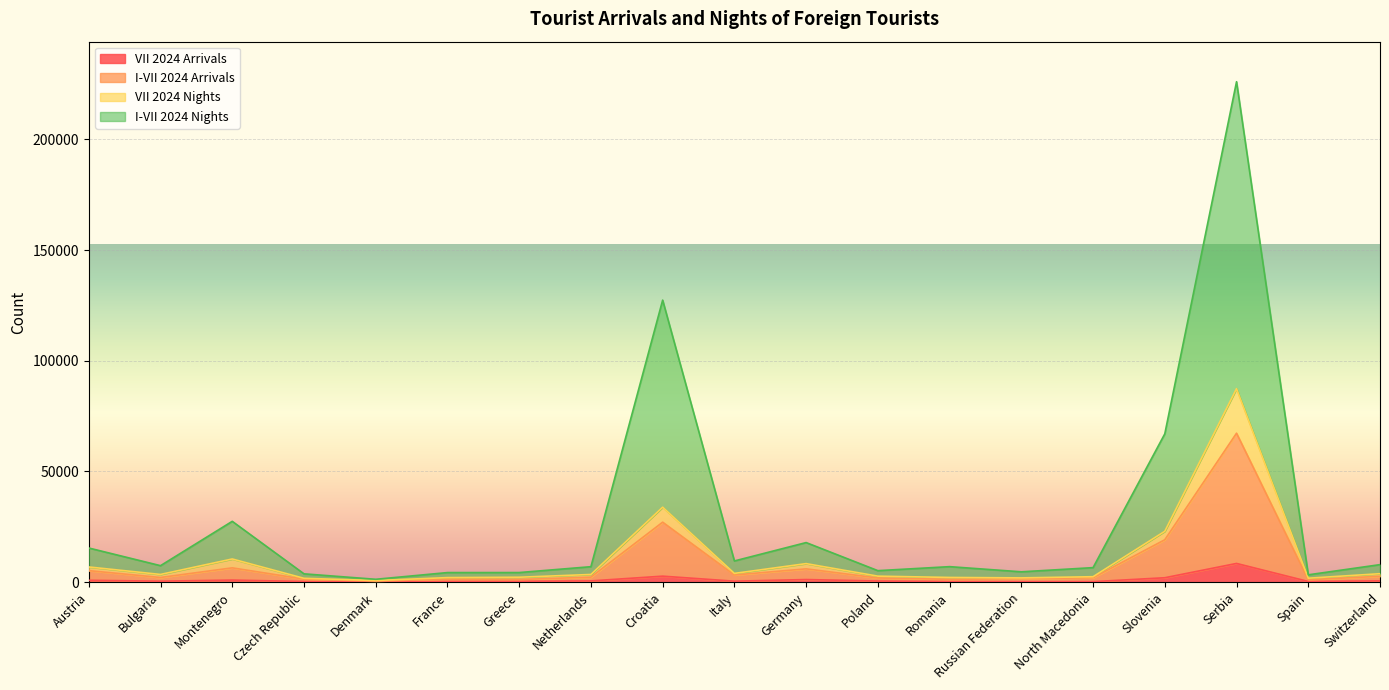

Does the chart display data point markers on the line(s)?

No